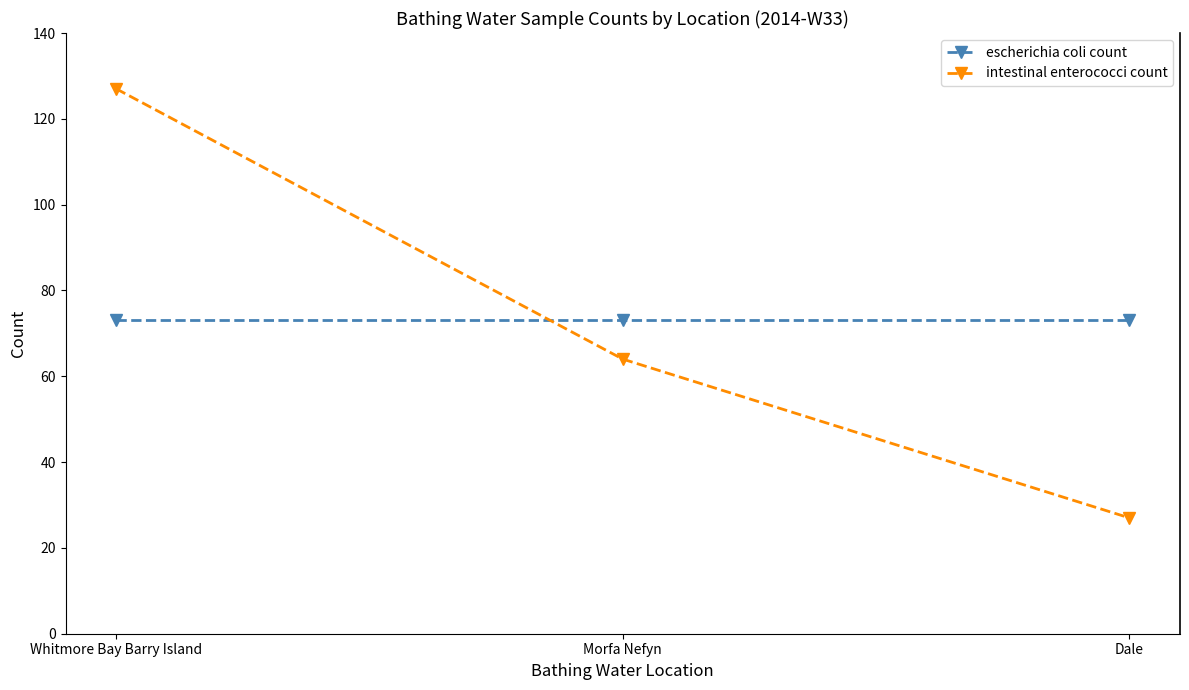

What is the average value of the intestinal enterococci count series?

73